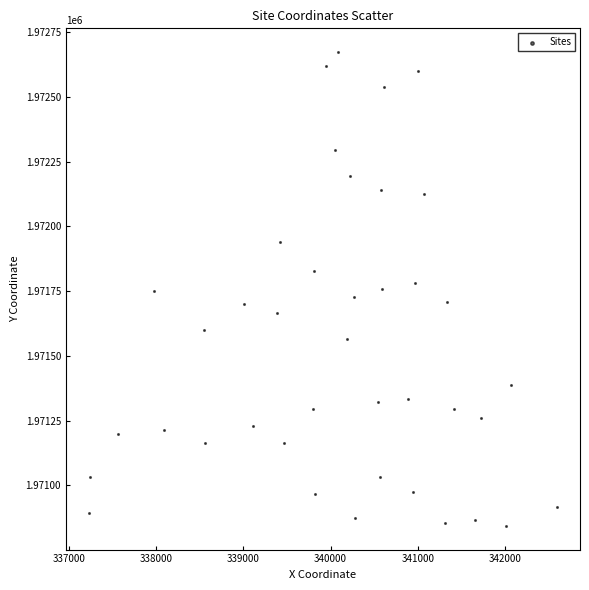

What is the range of X values (max minus min)?

5360.2